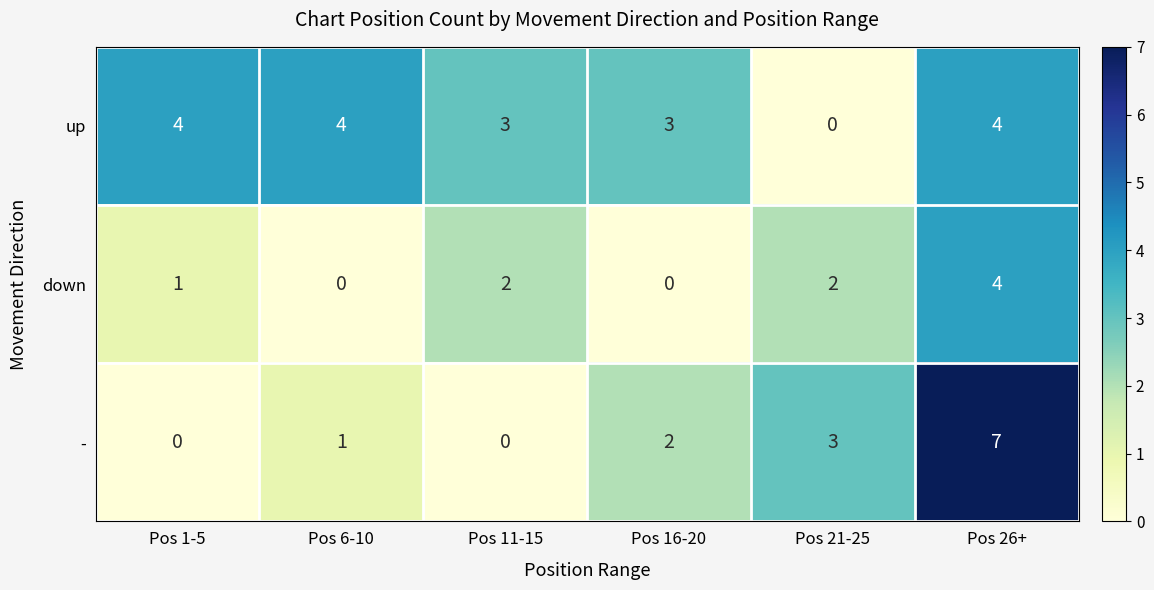

At Pos 1-5, list the series in order from smallest to largest.

-, down, up